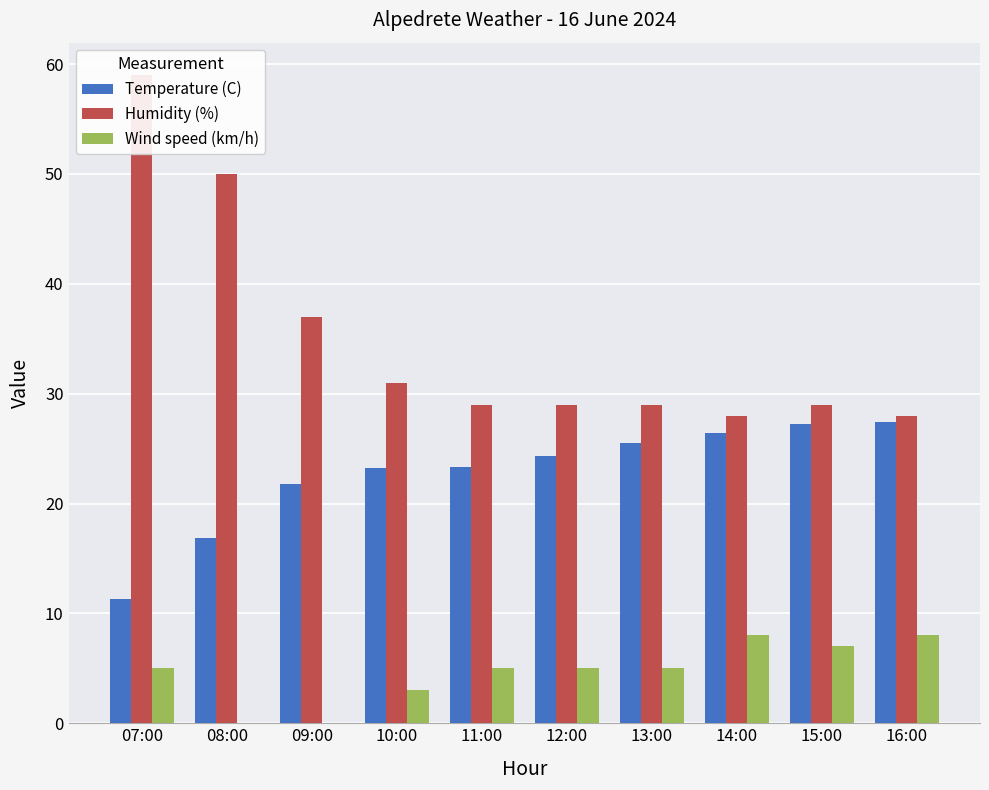

Count the number of data series in this chart.

3